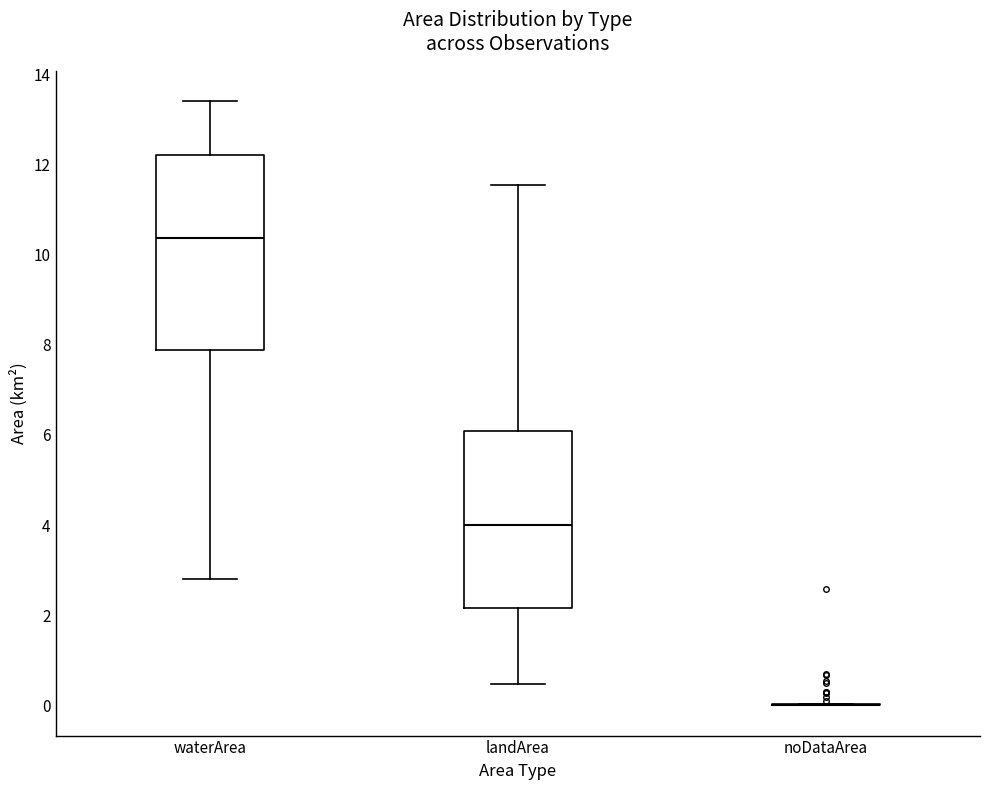

Where is the lower edge of the box for landArea on the y-axis? The values are not printed on the chart, so give them approximately, as read against the axis.

2.2